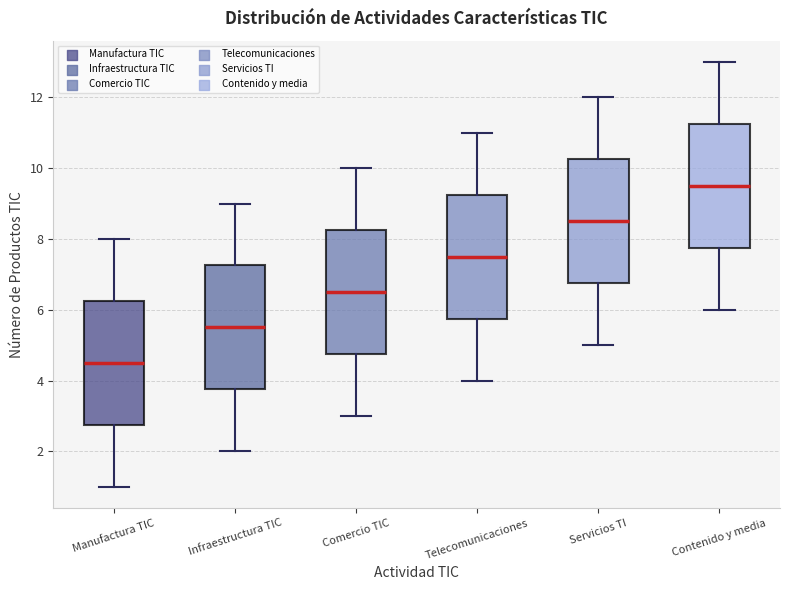

Reading left to right, transcribe this box plot: for each box, give where its median line is, the range the box spans, and where its two whiskers end, as read against the y-axis. The values are not printed on the chart, so give them approximately, as read against the axis.

Manufactura TIC: median 4.6, box 2.8 to 6.2, whiskers 1.0 to 8.0
Infraestructura TIC: median 5.6, box 3.8 to 7.2, whiskers 2.0 to 9.0
Comercio TIC: median 6.6, box 4.8 to 8.2, whiskers 3.0 to 10.0
Telecomunicaciones: median 7.6, box 5.8 to 9.2, whiskers 4.0 to 11.0
Servicios TI: median 8.6, box 6.8 to 10.2, whiskers 5.0 to 12.0
Contenido y media: median 9.6, box 7.8 to 11.2, whiskers 6.0 to 13.0